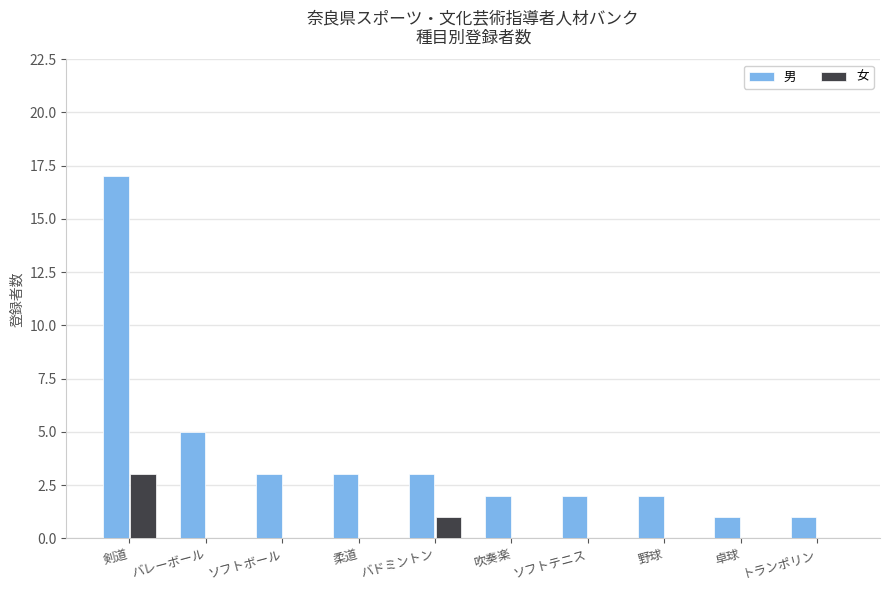

Which series changed the most between 剣道 and 野球?

男